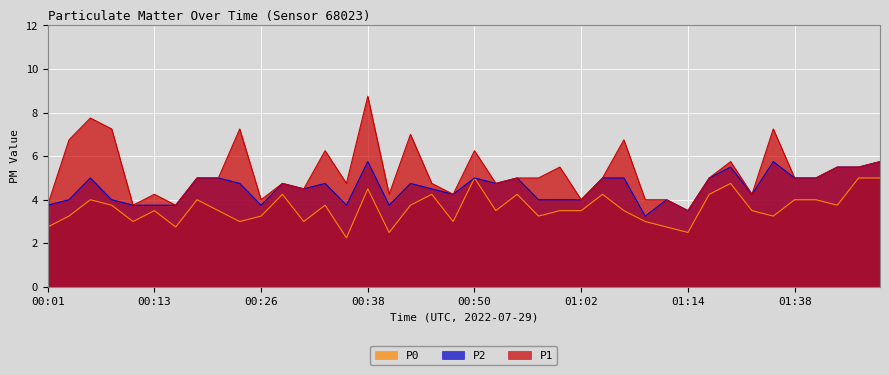

Which series has the widest spread of values?

P1